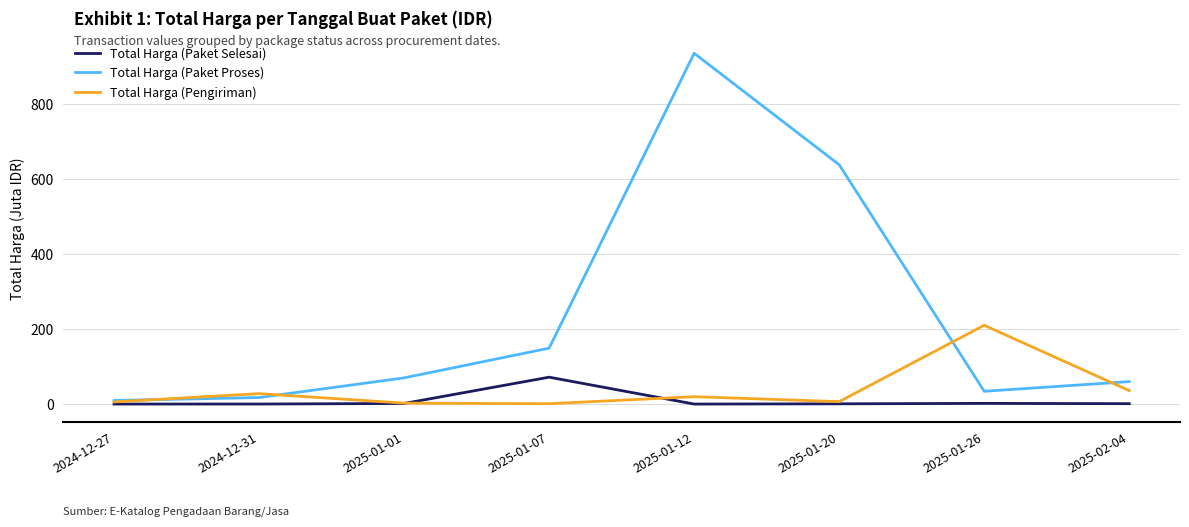

Rank the series by their maximum value, from lowest to highest.

Total Harga (Paket Selesai), Total Harga (Pengiriman), Total Harga (Paket Proses)